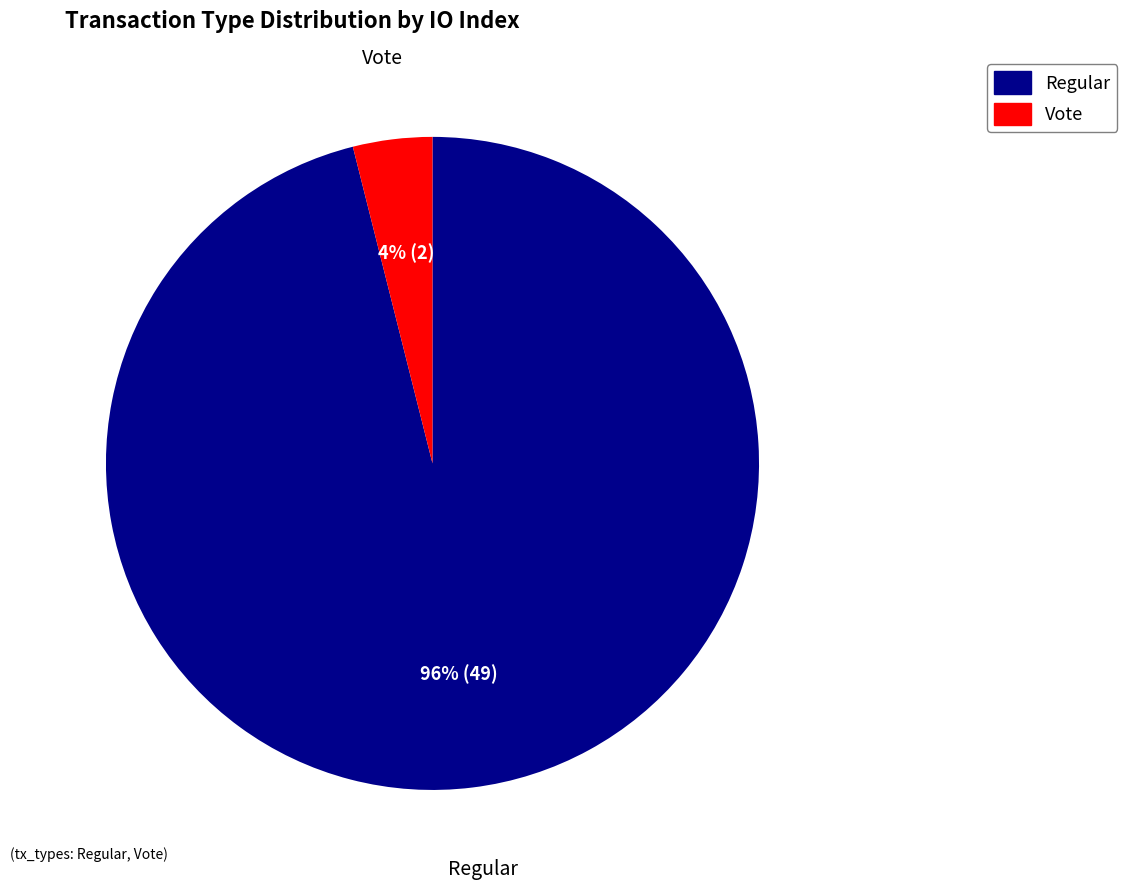

Rank the categories by value from lowest to highest.

Vote, Regular